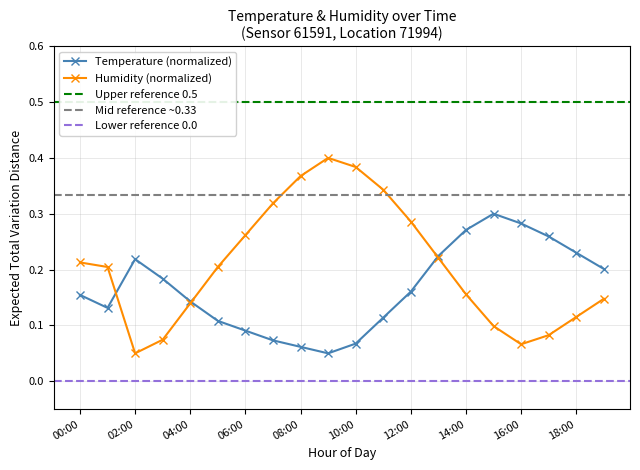

How many intersections are there between humidity and temperature?

3